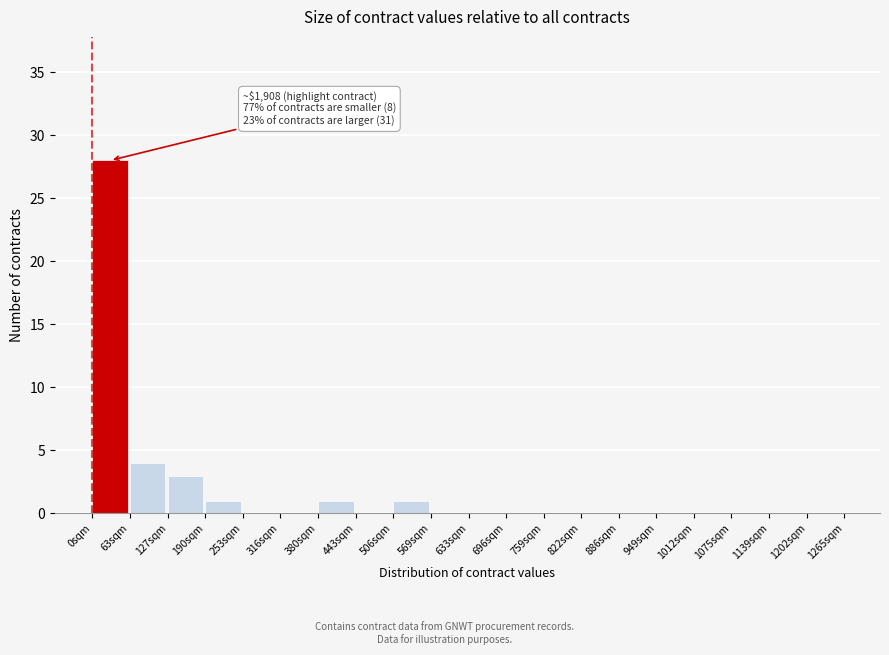

Reading left to right, what are all the values shown in this chart?

0sqm=28	63sqm=4	127sqm=3	190sqm=1	253sqm=0	316sqm=0	380sqm=1	443sqm=0	506sqm=1	569sqm=0	633sqm=0	696sqm=0	759sqm=0	822sqm=0	886sqm=0	949sqm=0	1012sqm=0	1075sqm=0	1139sqm=0	1202sqm=0